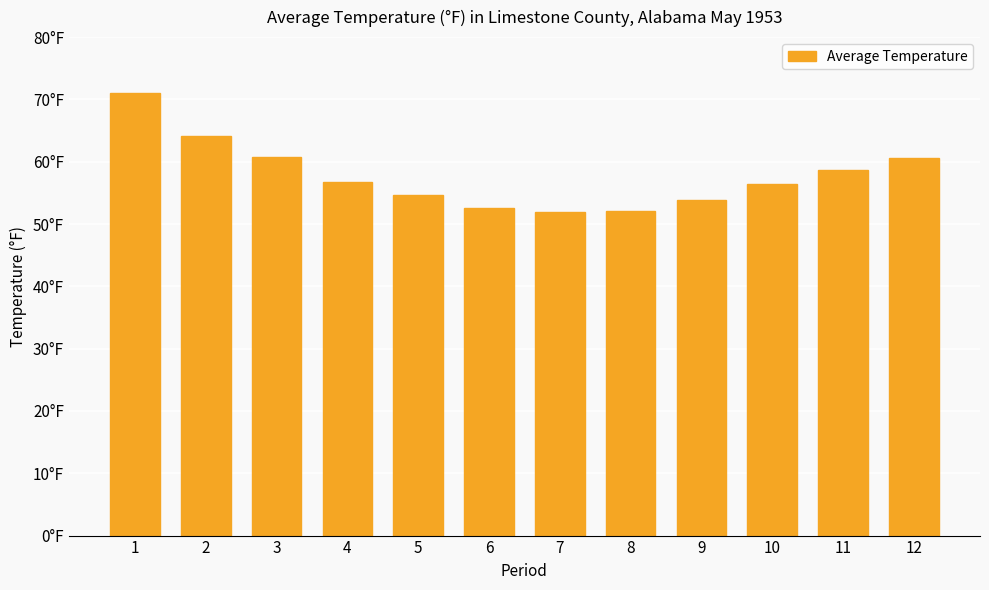

Reading left to right, what are all the values shown in this chart?

1=71.0	2=64.2	3=60.8	4=56.8	5=54.7	6=52.5	7=51.9	8=52.1	9=53.9	10=56.4	11=58.7	12=60.6